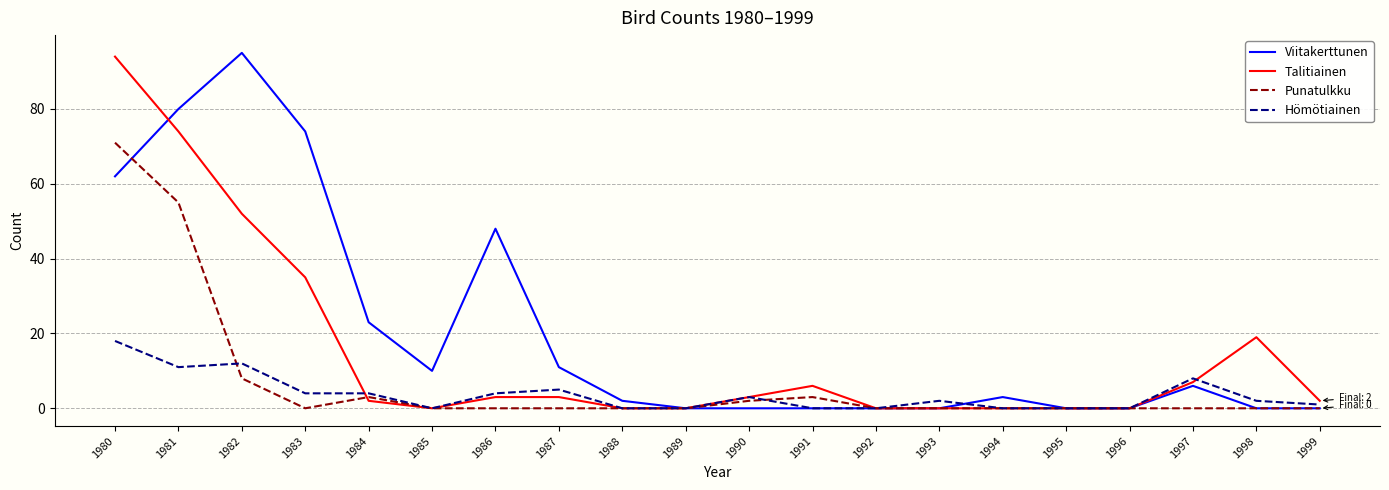

Where is Viitakerttunen nearest to the value 47?

1986